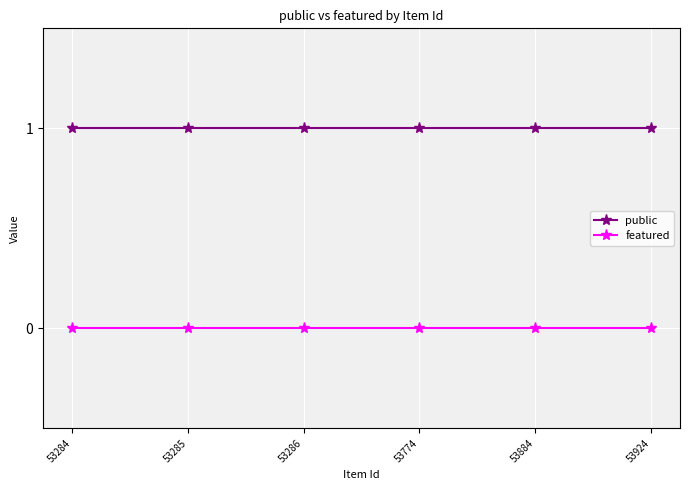

True or false: featured and public intersect in this chart.

False